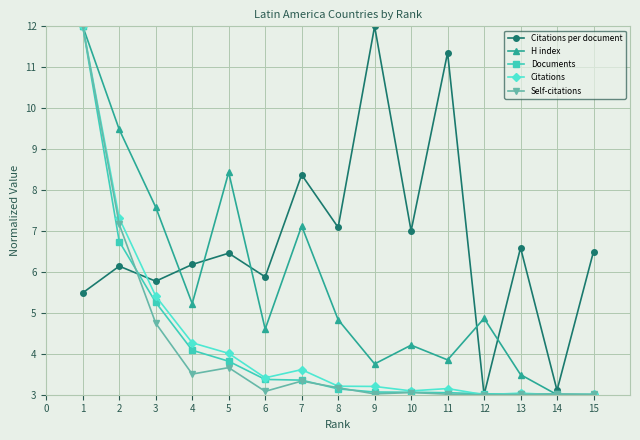

How many interior local peaks does the Citations per document series have?

6